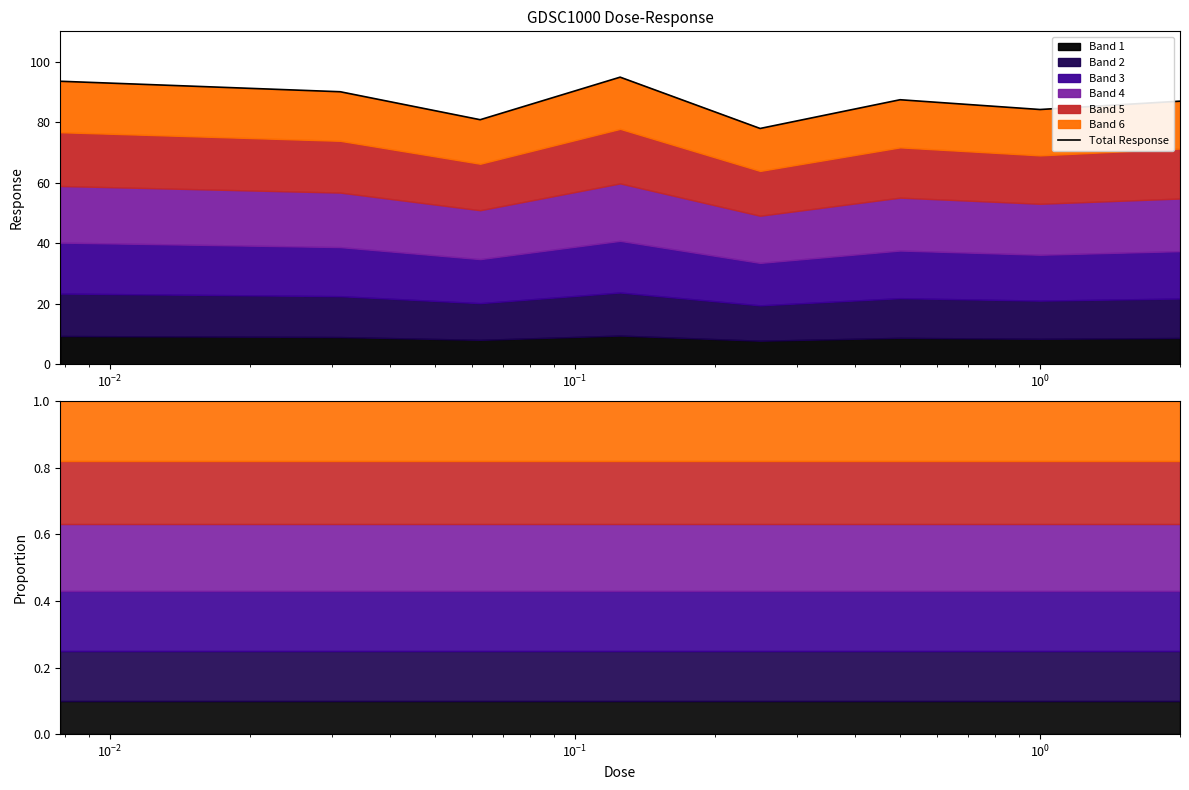

How many lines are shown in the chart?

1